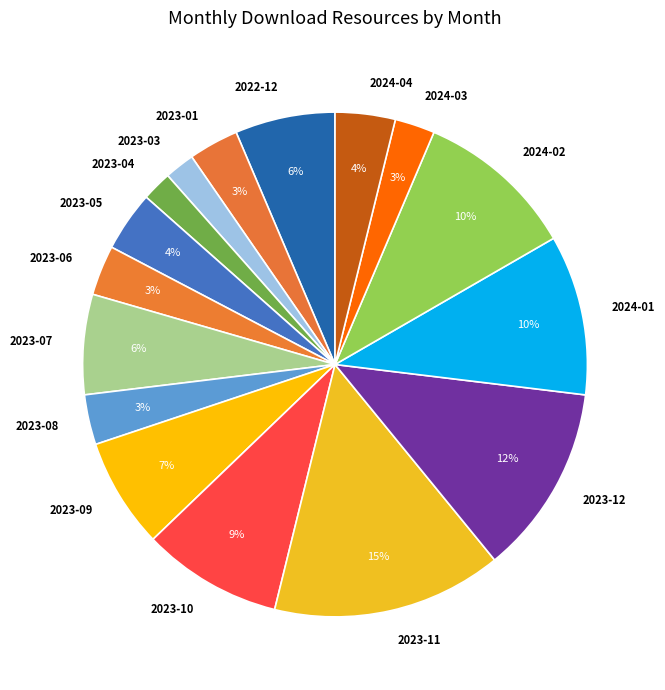

To the nearest percent, what percentage of the pie is 2024-02?

10%